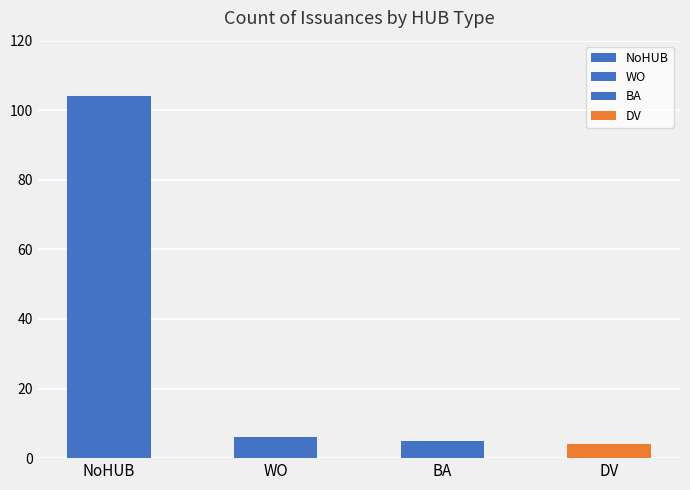

Which has a higher value, DV or NoHUB?

NoHUB